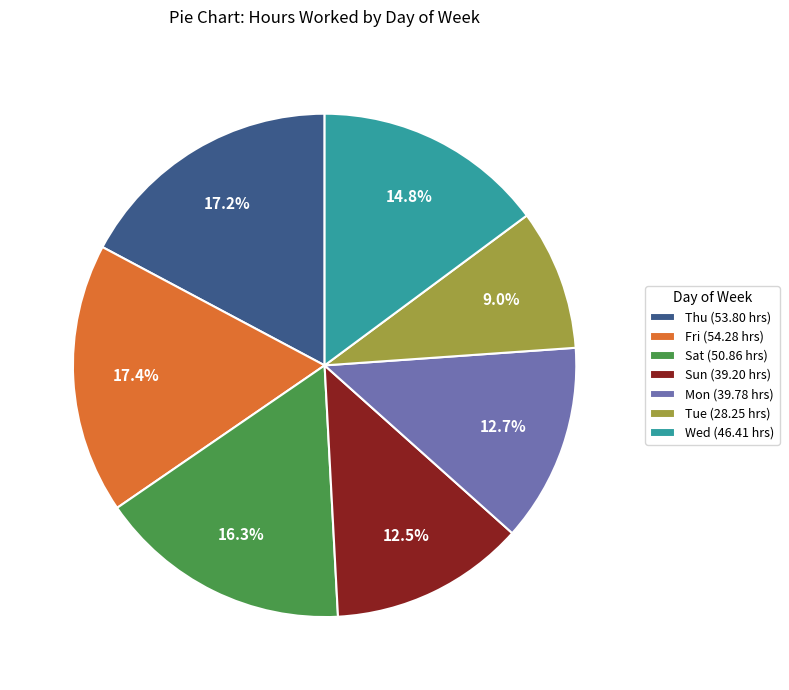

Approximately how many times larger is the value at Thu (53.80 hrs) compared to Wed (46.41 hrs)?

1.2